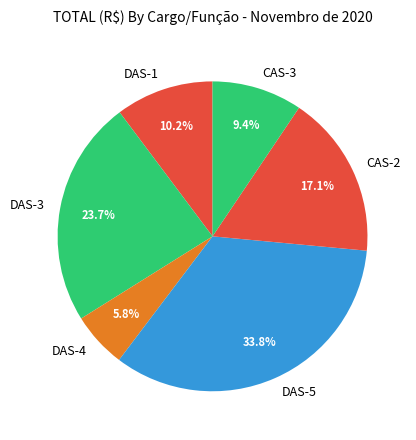

Between DAS-3 and DAS-4, which is larger?

DAS-3